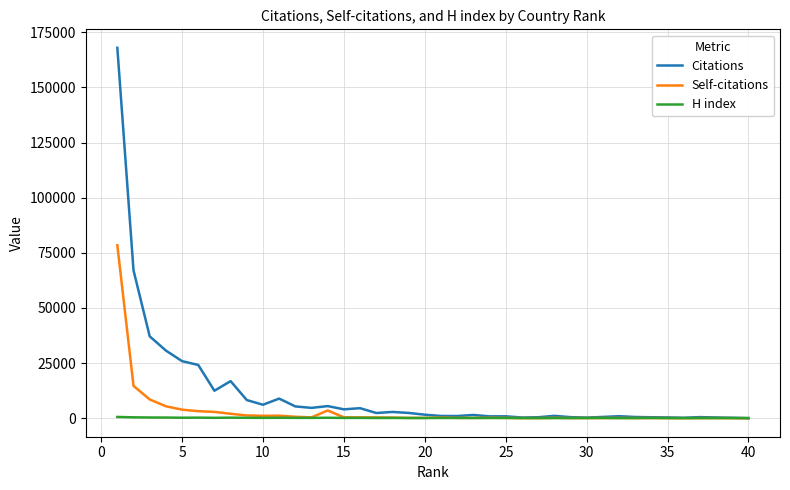

Rank the series by their maximum value, from lowest to highest.

H index, Self-citations, Citations